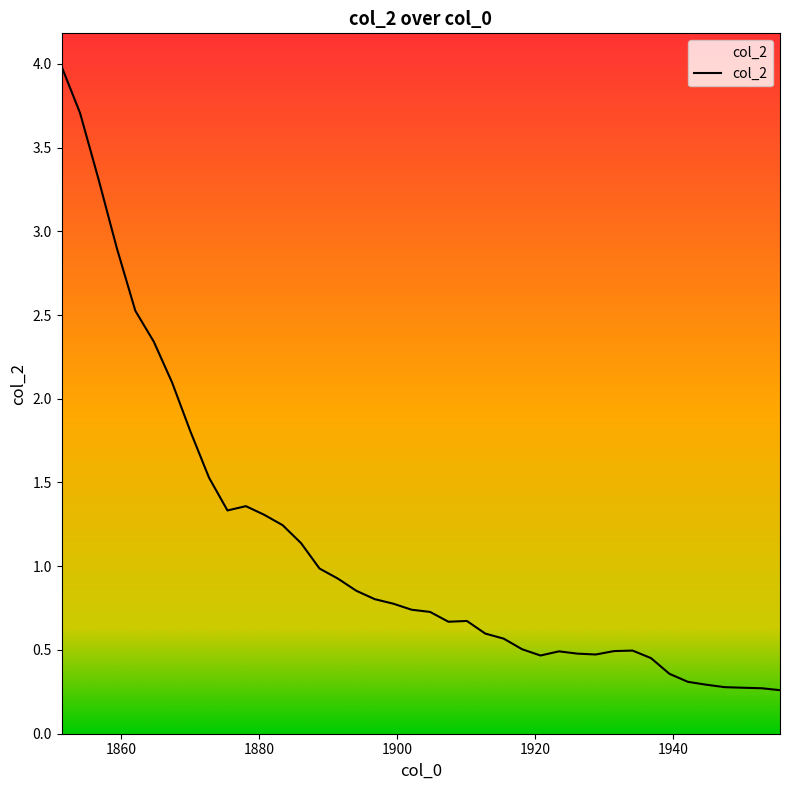

What is the difference between the maximum and minimum values?

3.7